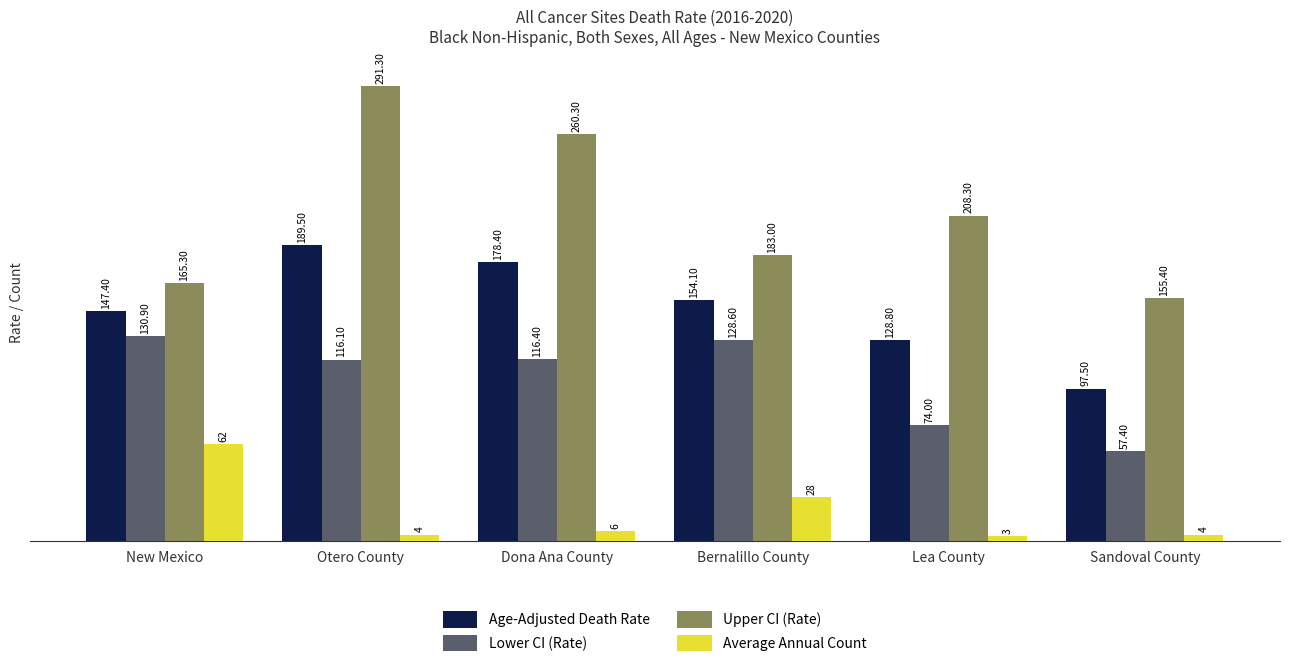

What is the average value of the Age-Adjusted Death Rate series?

149.3